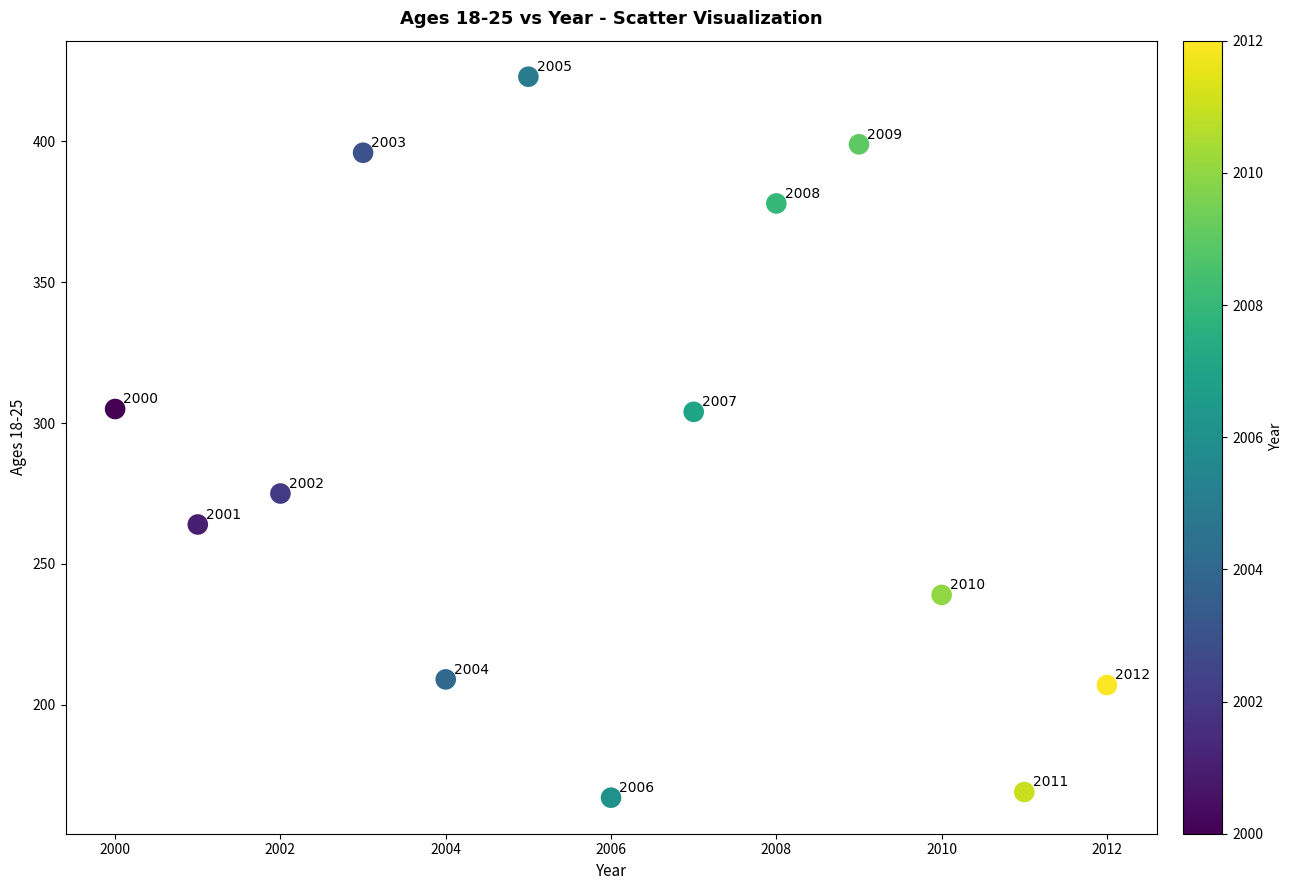

What Y value in the scatter plot is closest to 295?

304